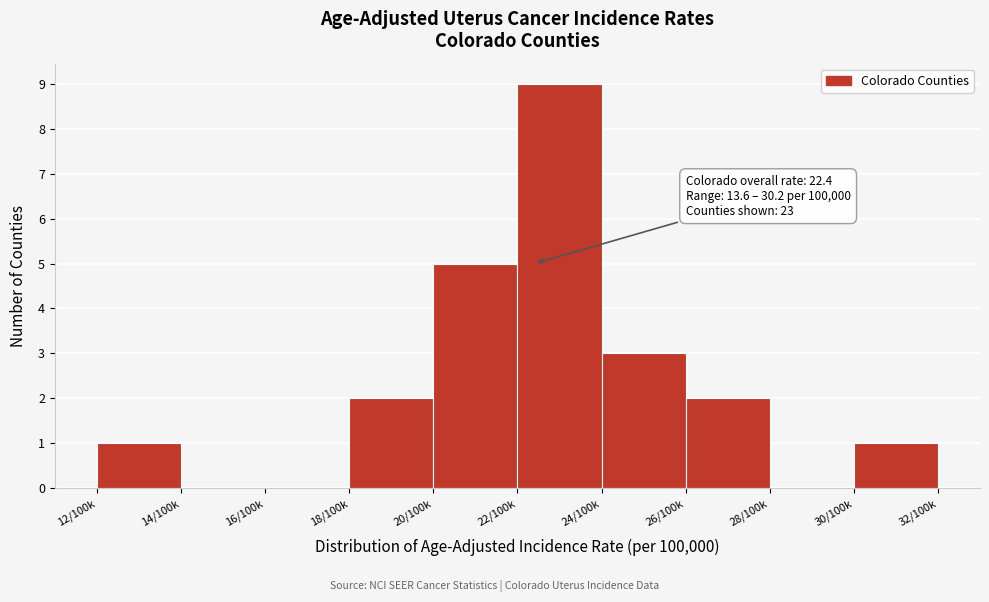

Reading left to right, what are all the values shown in this chart?

12/100k=1	14/100k=0	16/100k=0	18/100k=2	20/100k=5	22/100k=9	24/100k=3	26/100k=2	28/100k=0	30/100k=1